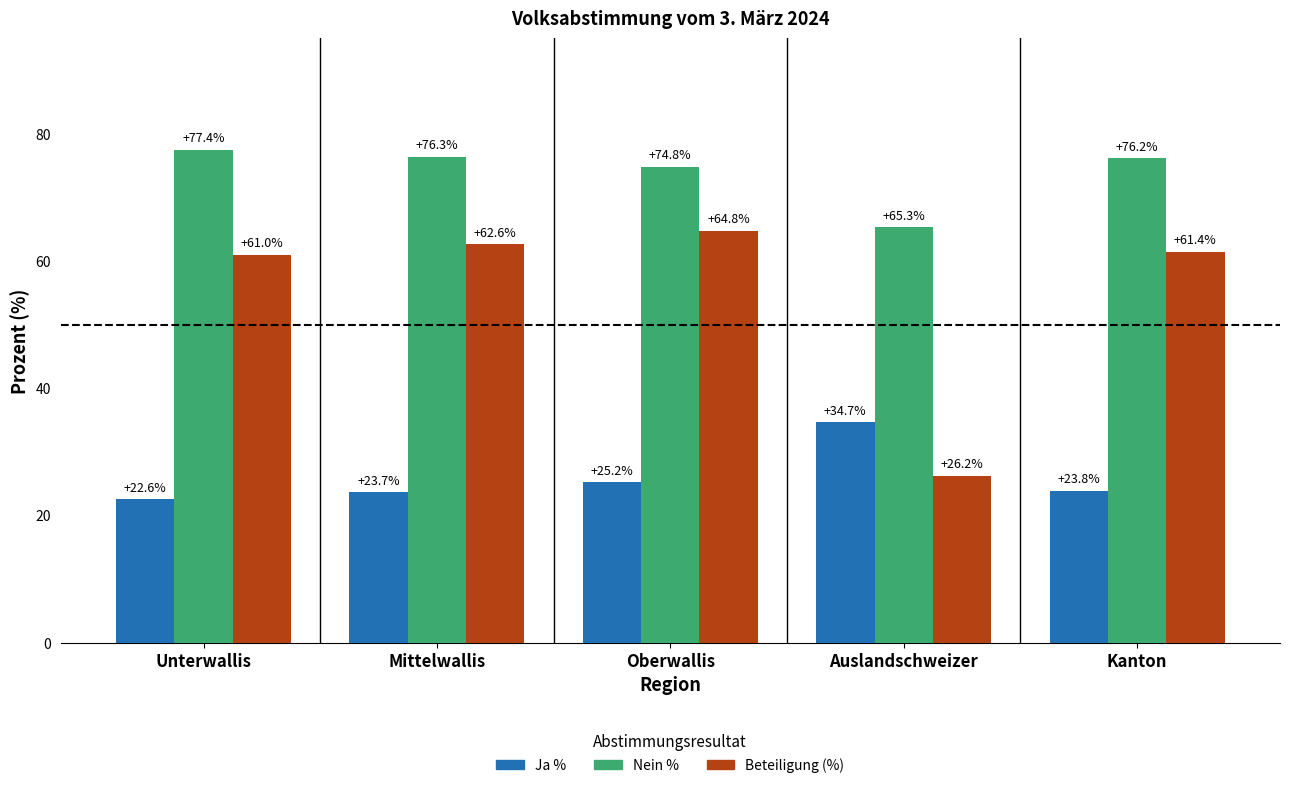

What are all the series names shown in the legend?

Ja %, Nein %, Beteiligung (%)